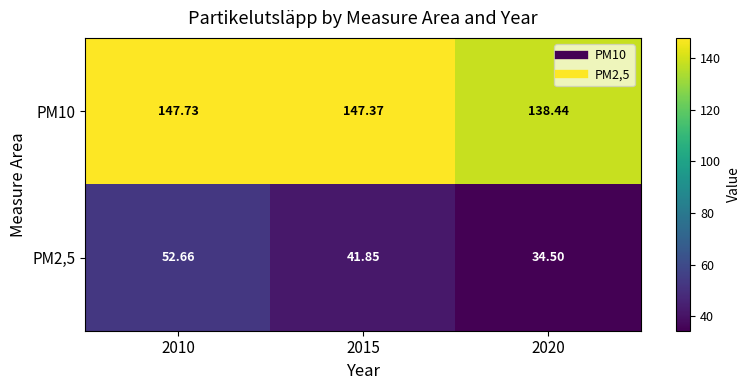

Is the value of PM2,5 at 2015 greater than the value of PM10 at 2015?

No